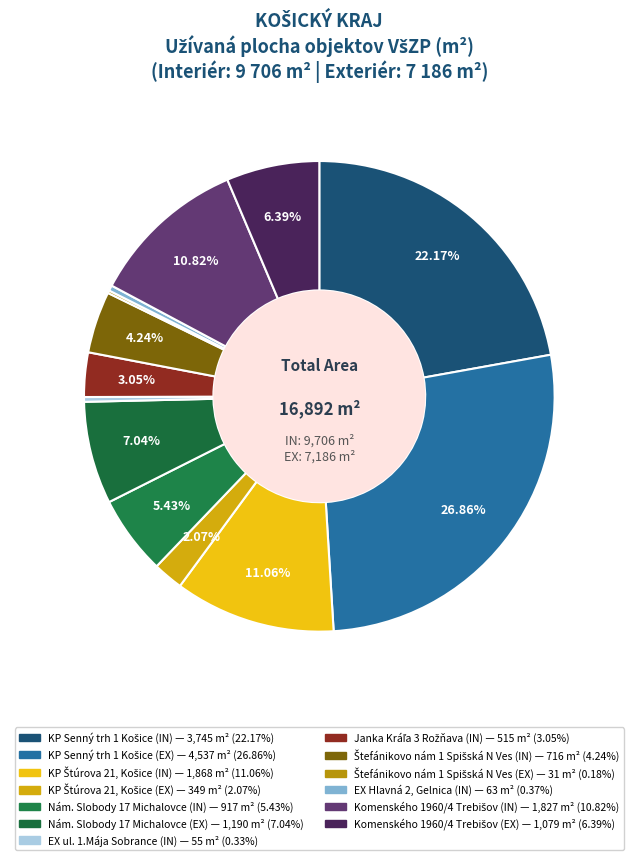

Is there a majority slice in this chart?

No